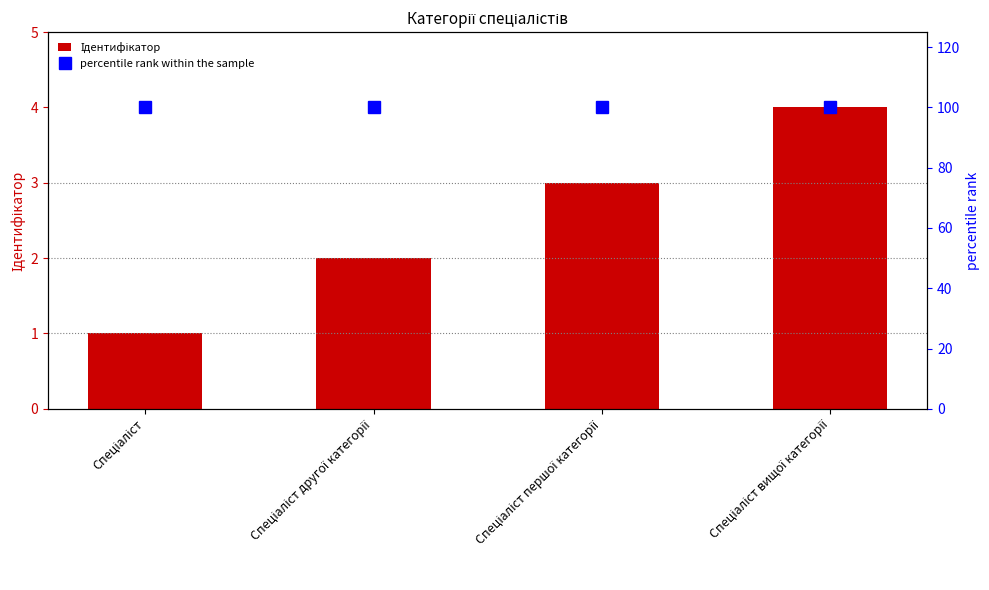

The value of percentile rank within the sample at Спеціаліст другої категорії is 146. True or false?

False